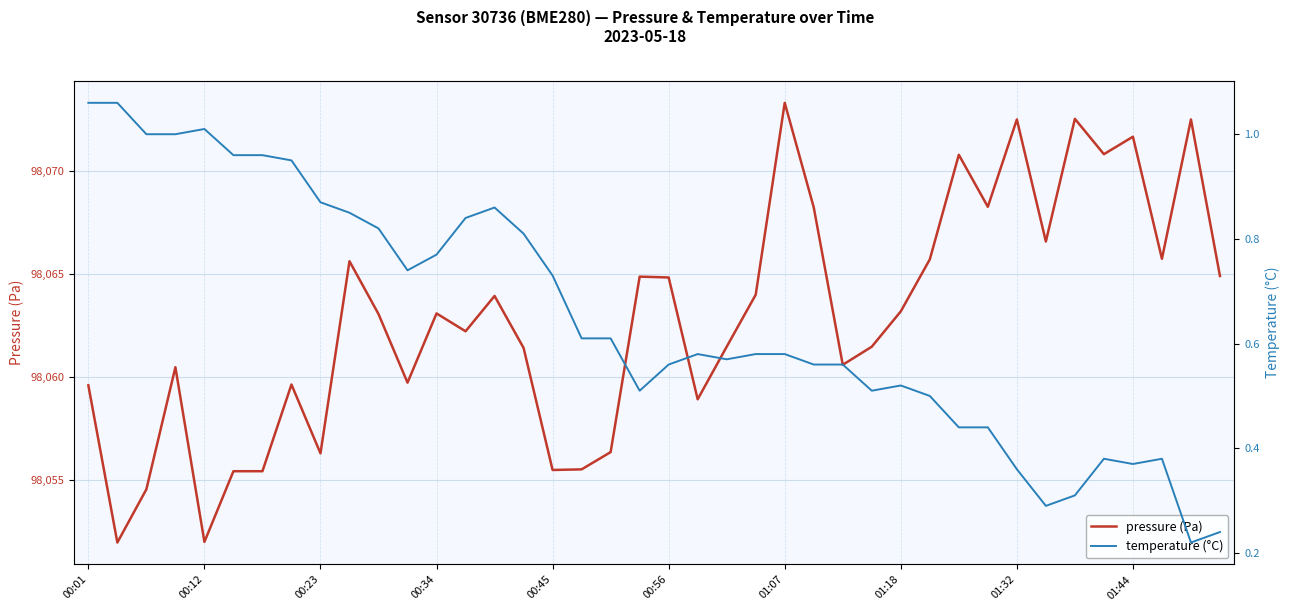

What is the average value of the temperature (°C) series?

0.6